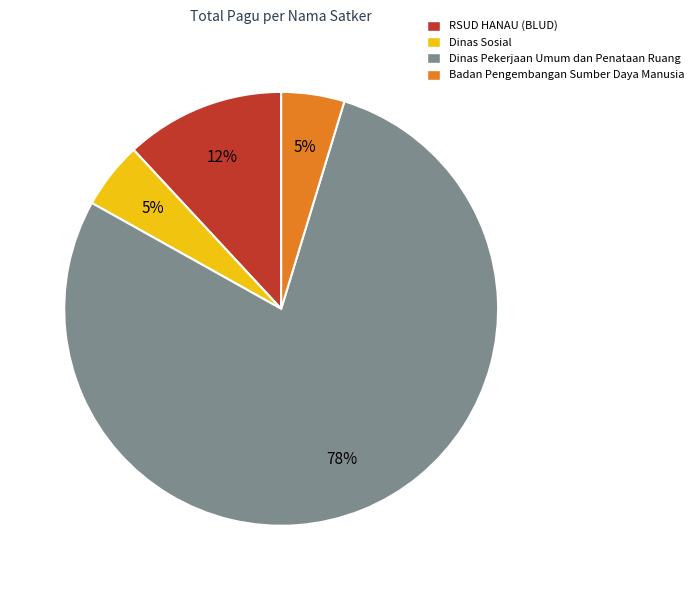

What is the largest slice in the pie chart?

Dinas Pekerjaan Umum dan Penataan Ruang